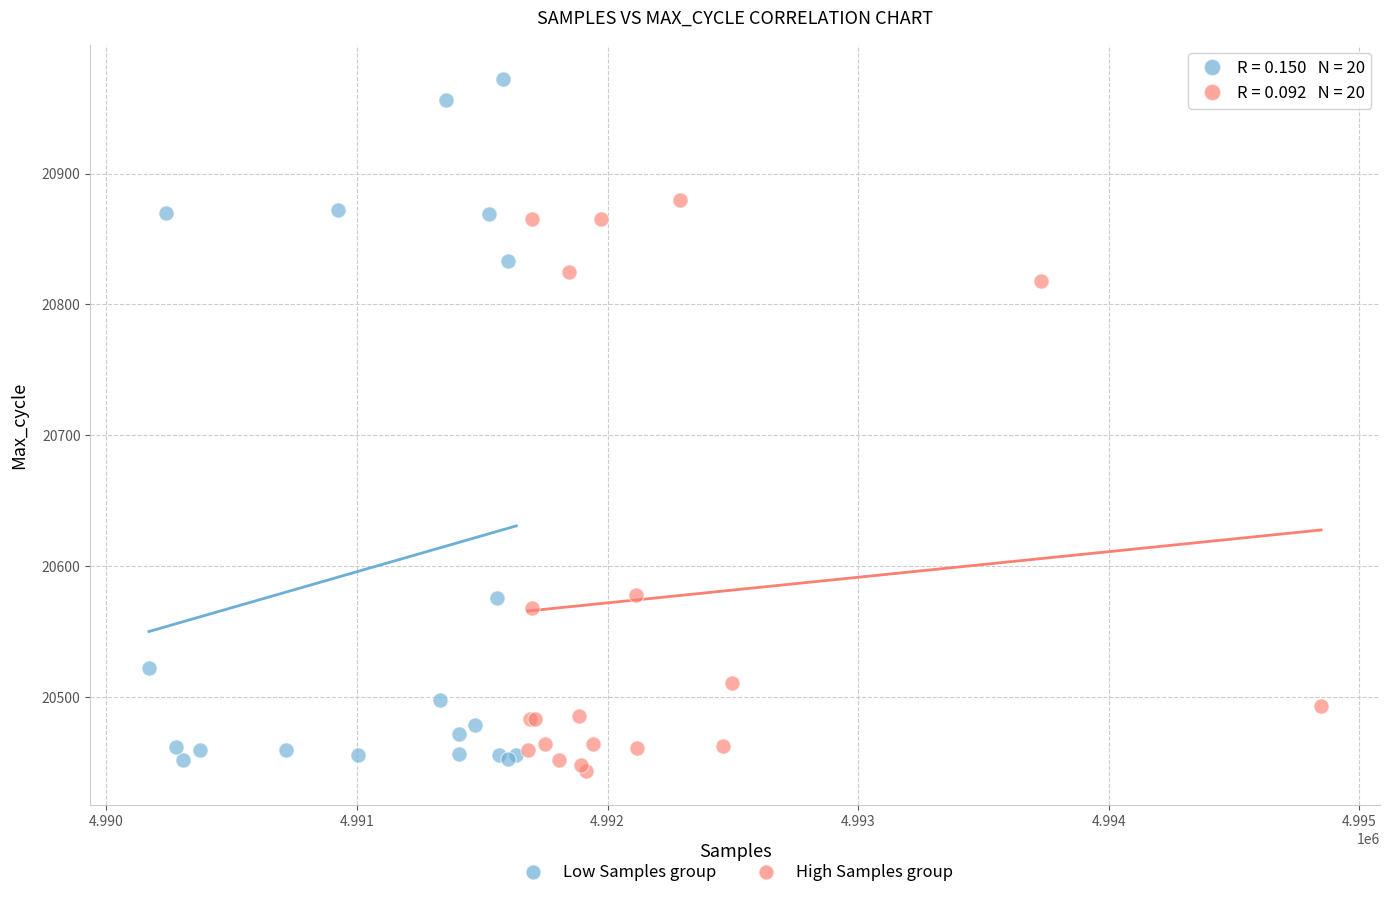

Which series has the largest Y range (max minus min)?

Low Samples group